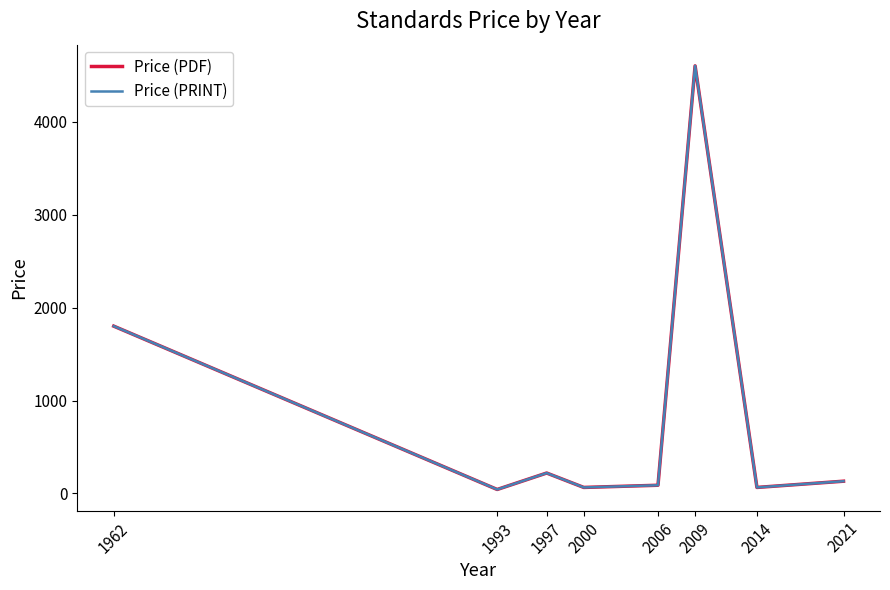

Between 1997 and 2009, which series saw the biggest shift?

Price (PDF)